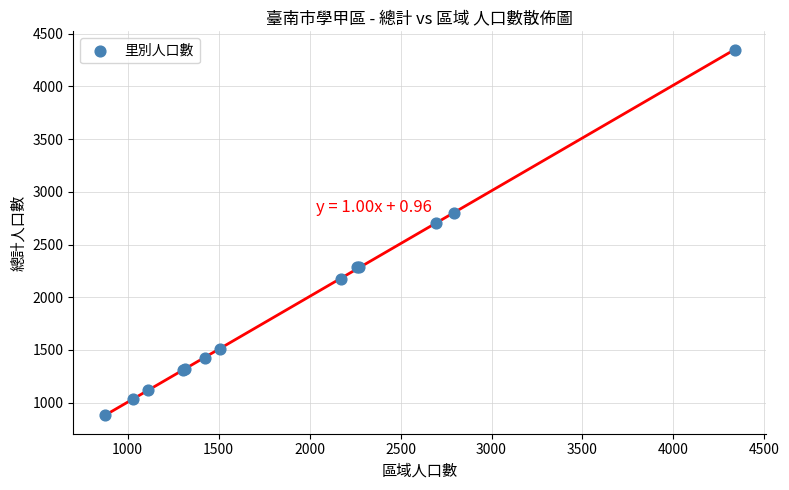

What Y value in the scatter plot is closest to 2612?

2707